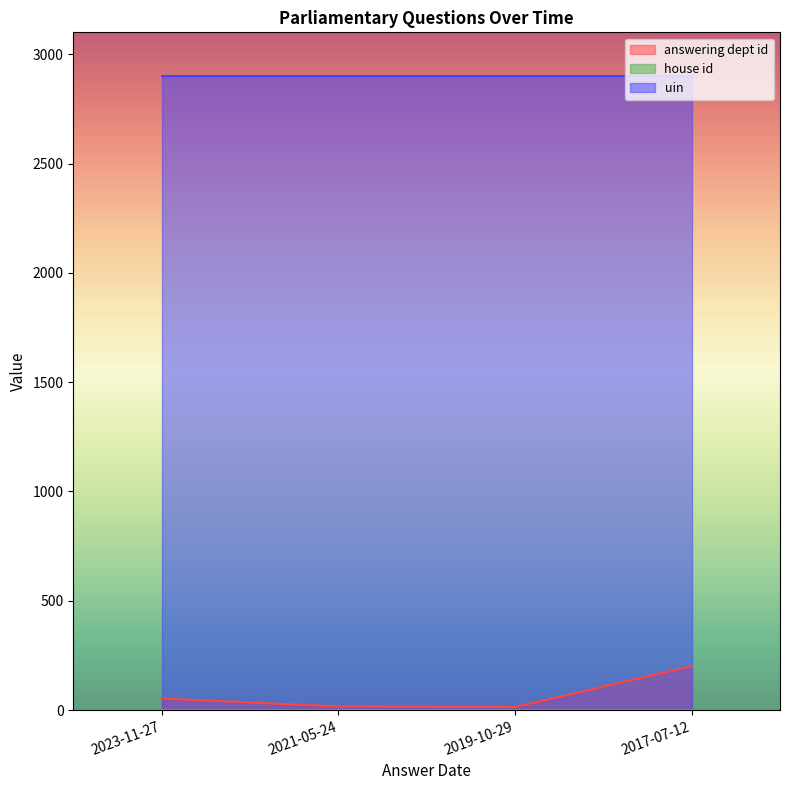

Which series changed the most between 2023-11-27 and 2017-07-12?

answering dept id